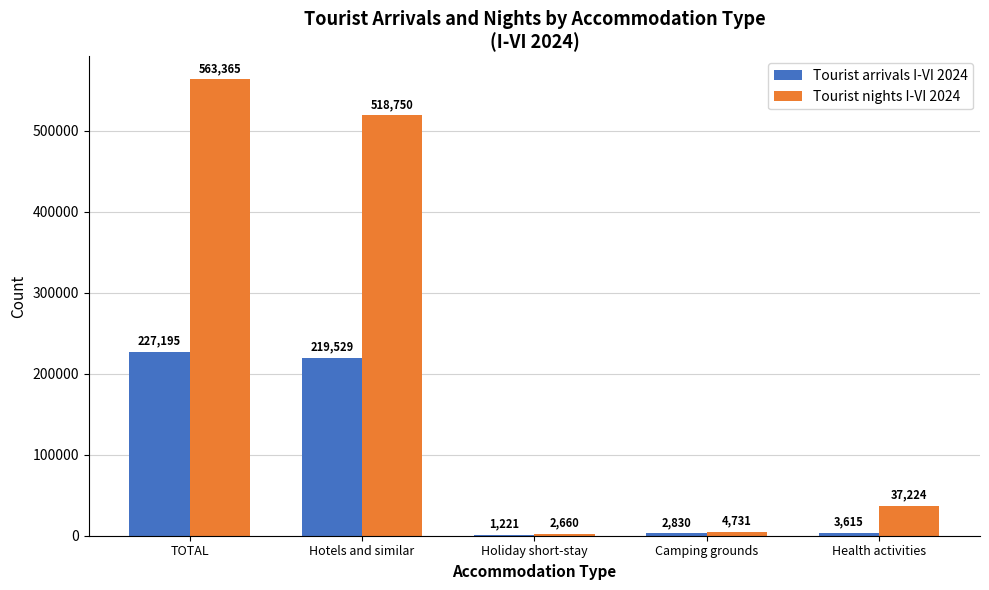

What is the highest value of the Tourist nights I-VI 2024 series?

563365